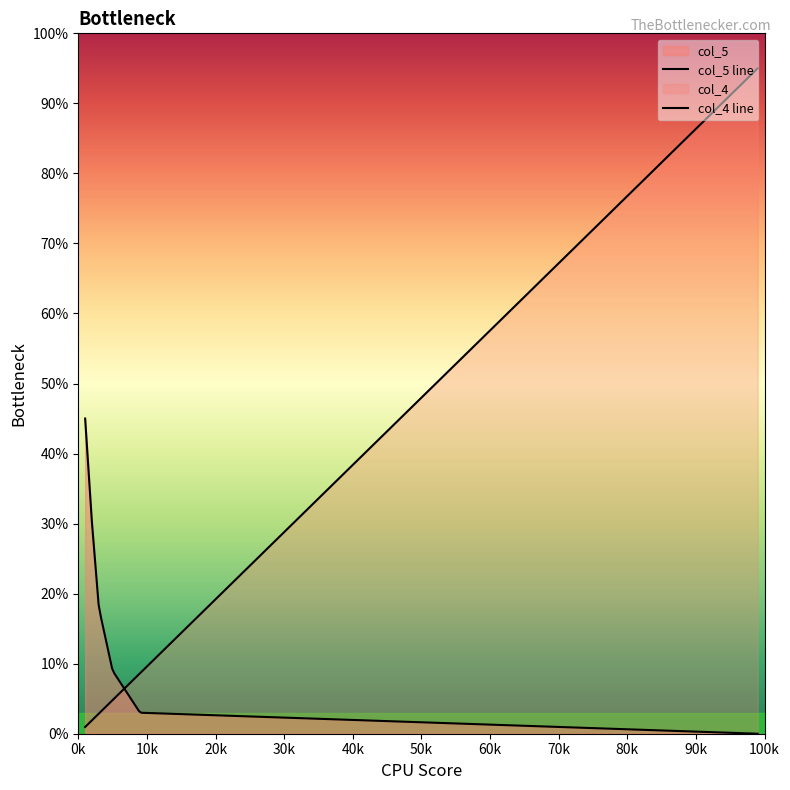

How many lines are shown in the chart?

2